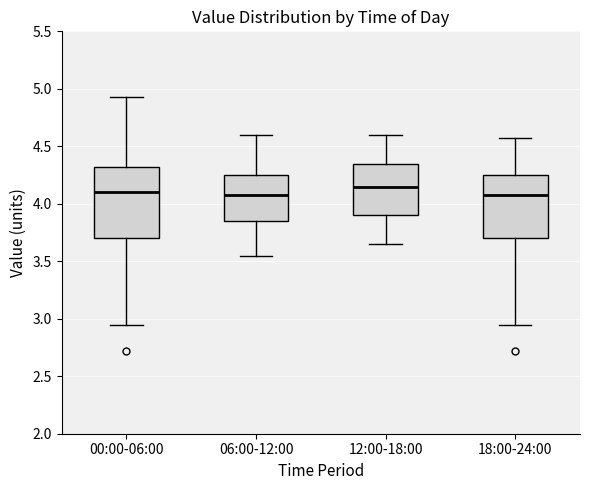

Reading left to right, transcribe this box plot: for each box, give where its median line is, the range the box spans, and where its two whiskers end, as read against the y-axis. The values are not printed on the chart, so give them approximately, as read against the axis.

00:00-06:00: median 4.10, box 3.70 to 4.30, whiskers 2.95 to 4.95
06:00-12:00: median 4.10, box 3.85 to 4.25, whiskers 3.55 to 4.60
12:00-18:00: median 4.15, box 3.90 to 4.35, whiskers 3.65 to 4.60
18:00-24:00: median 4.10, box 3.70 to 4.25, whiskers 2.95 to 4.55